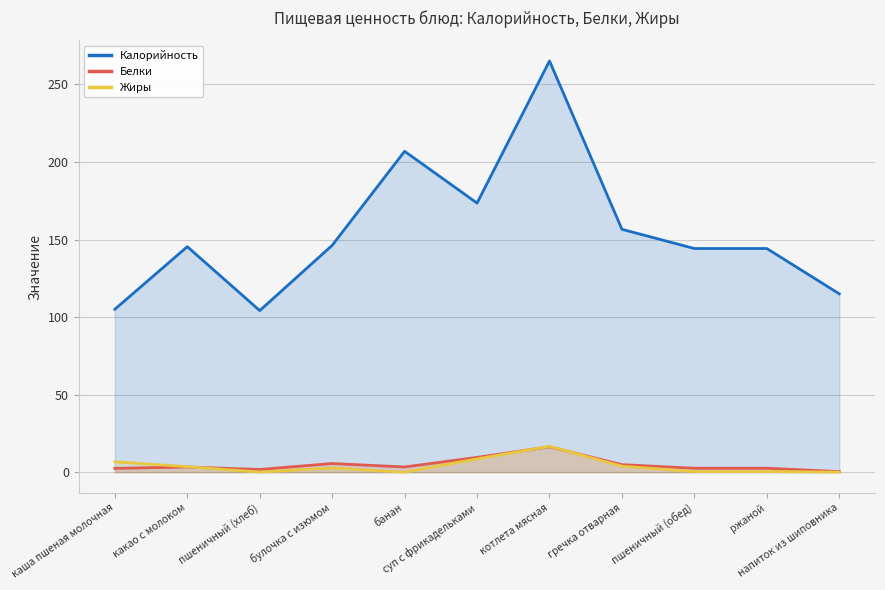

The value of Калорийность at гречка отварная is 89.5. True or false?

False